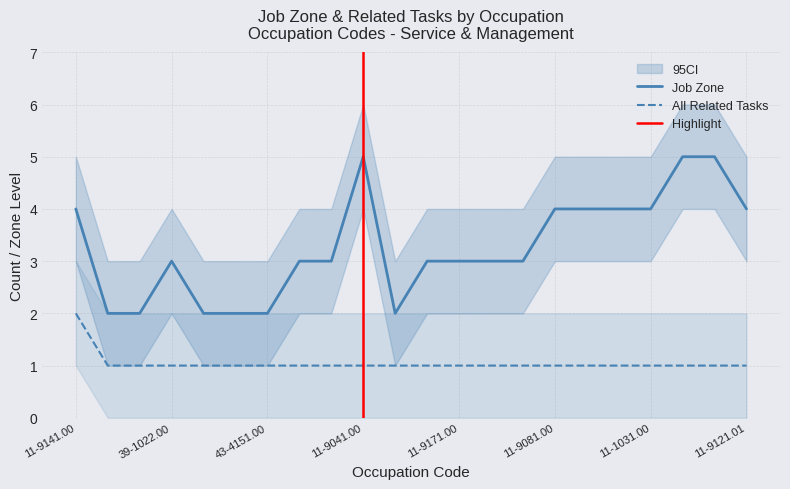

True or false: All Related Tasks and Job Zone intersect in this chart.

False